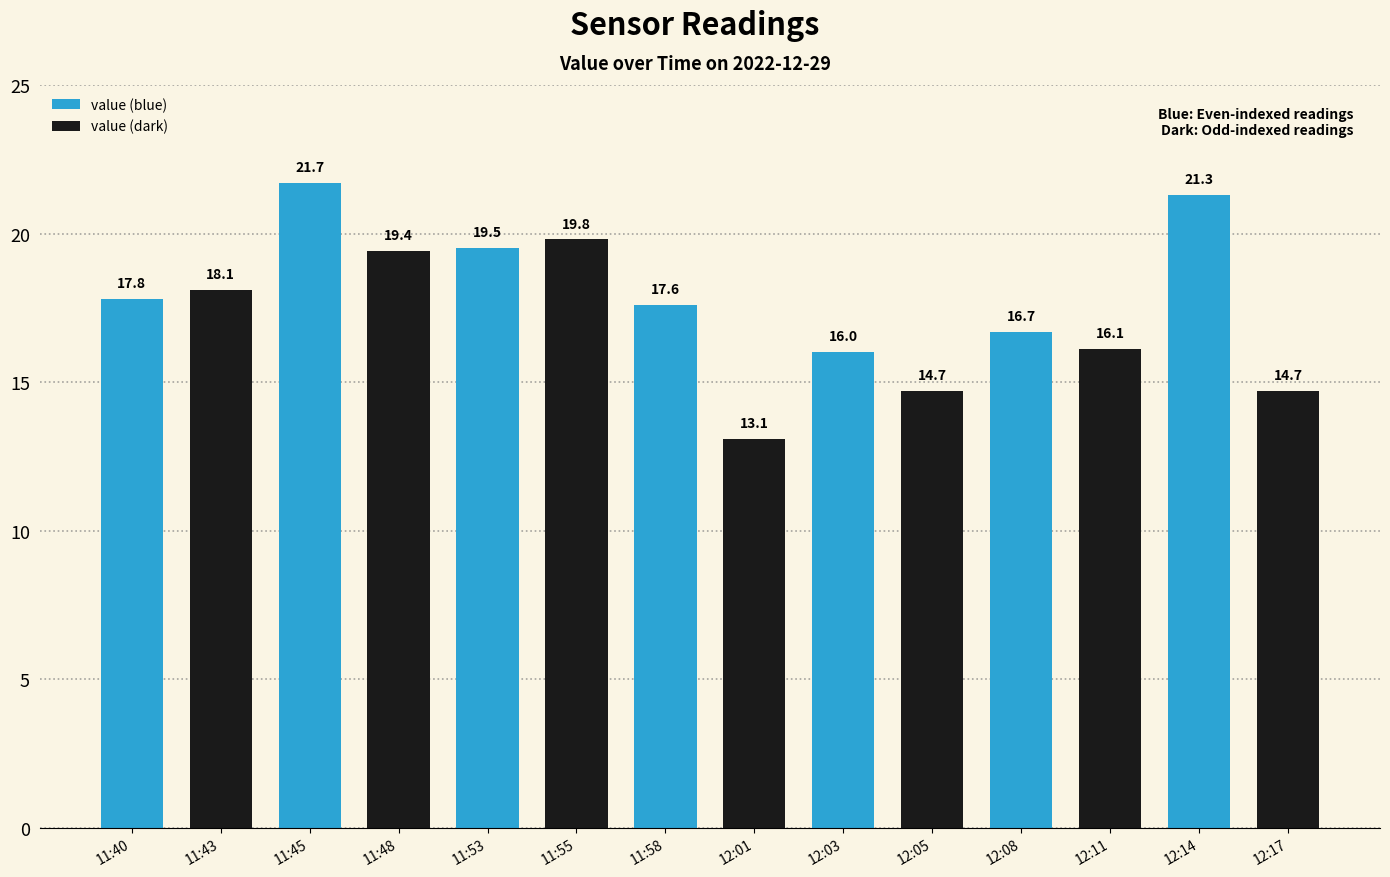

What is the average value of the value (dark) series?

16.6